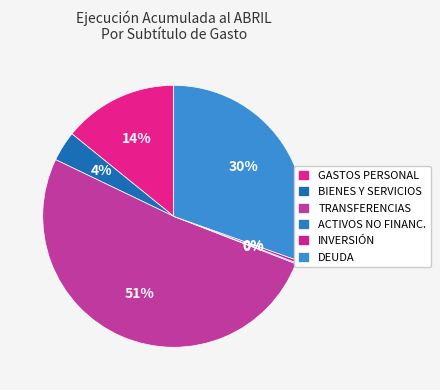

What is the largest slice in the pie chart?

TRANSFERENCIAS